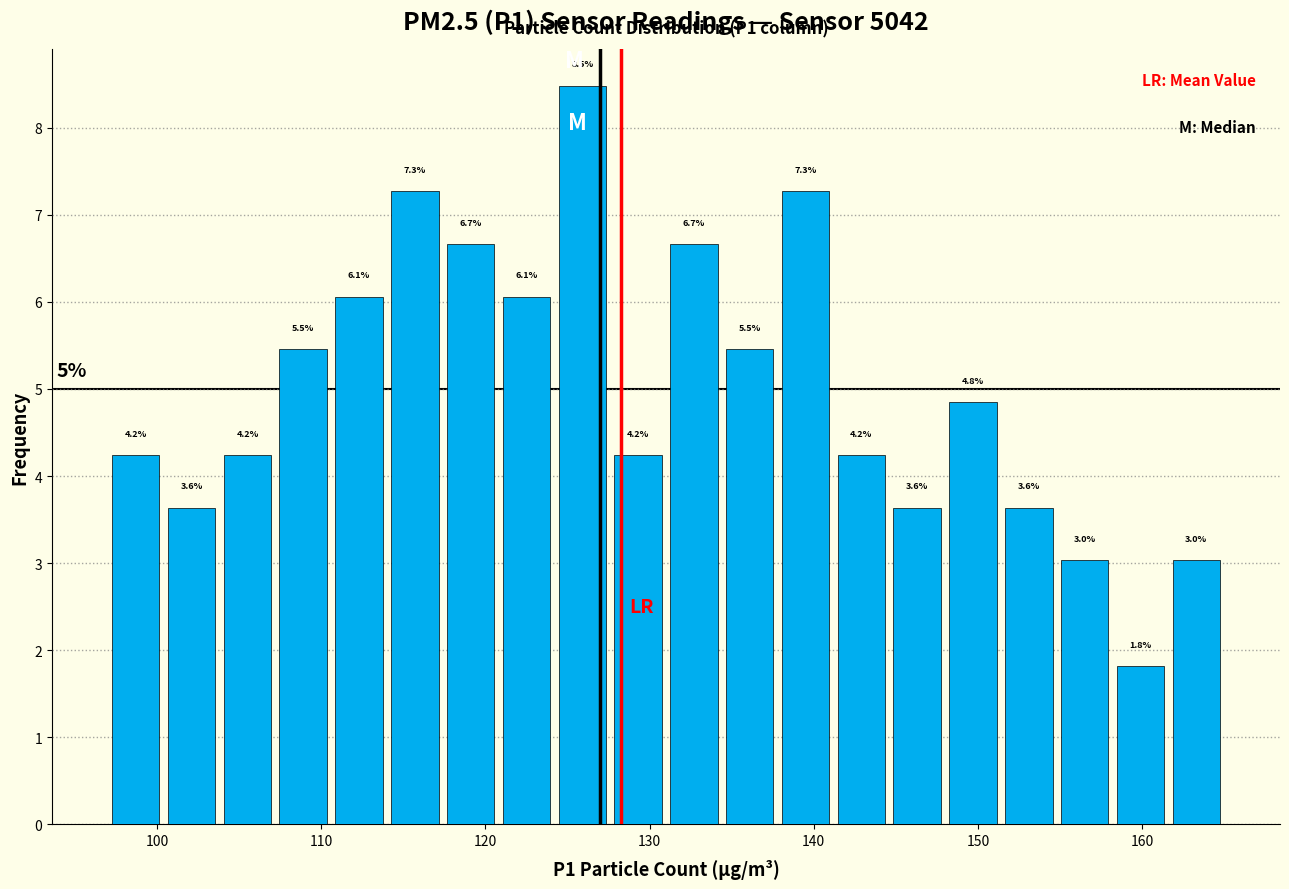

Read against the x-axis, roughly where is the centre of the tallest bar?

126